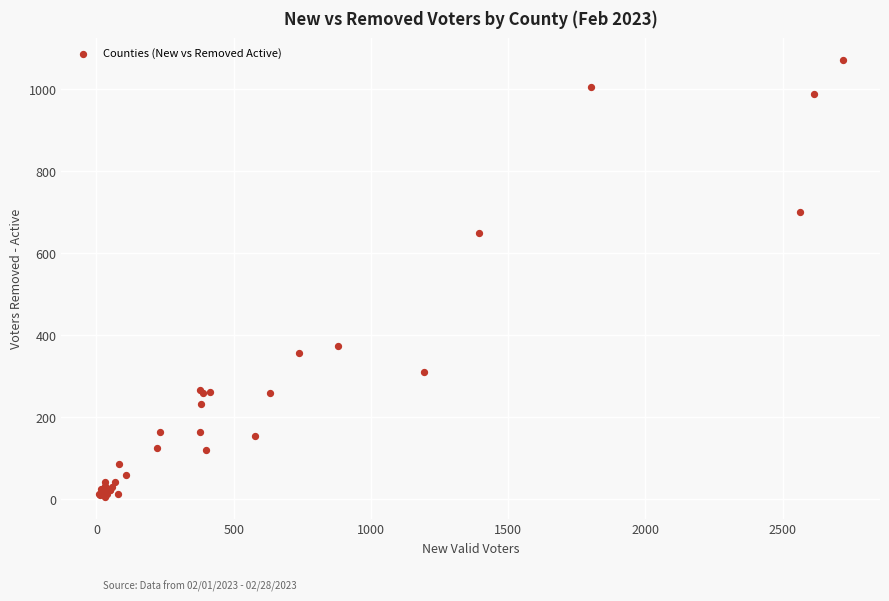

What Y value in the scatter plot is closest to 538?

649